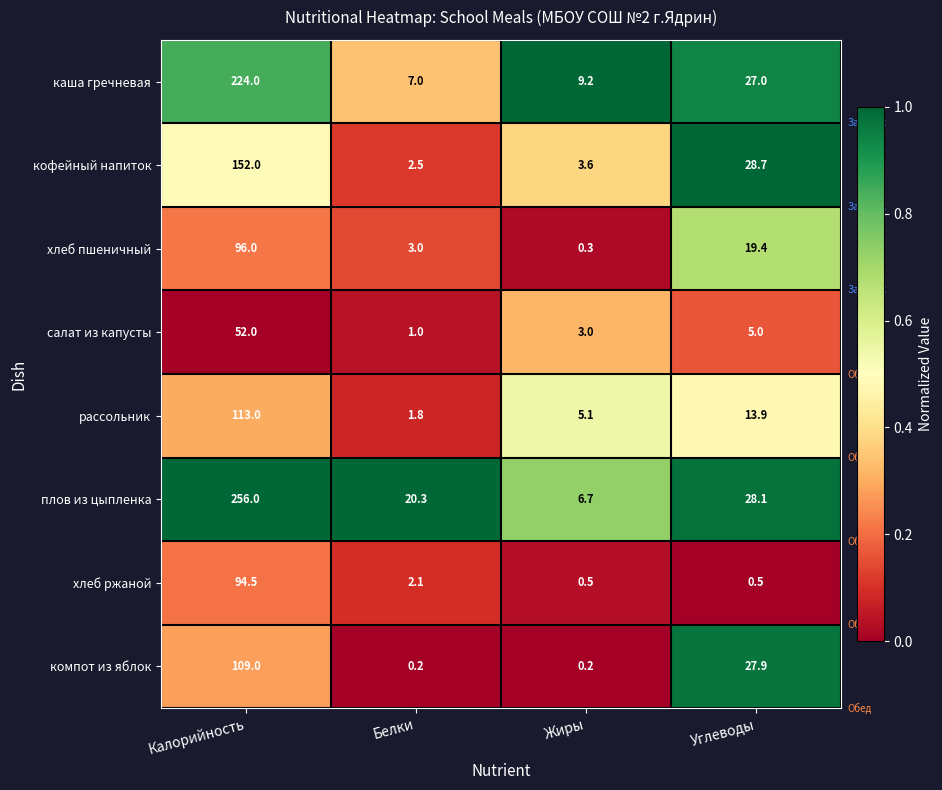

Count the number of data series in this chart.

8